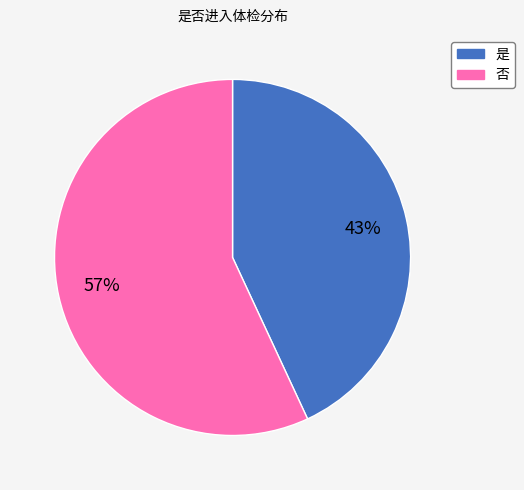

To the nearest percent, what is the average slice percentage?

50%